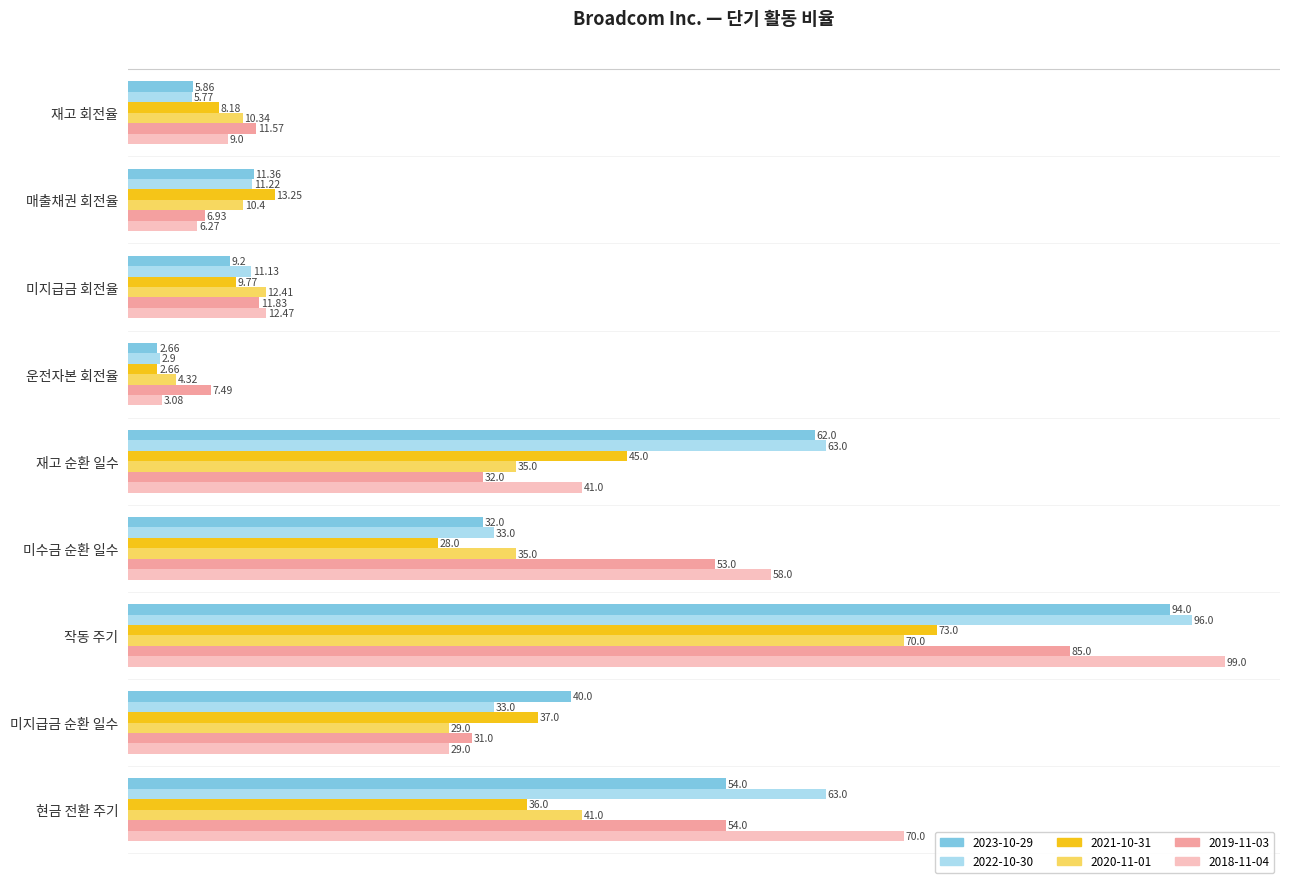

At which label is 2018-11-04 closest to 51?

미수금 순환 일수